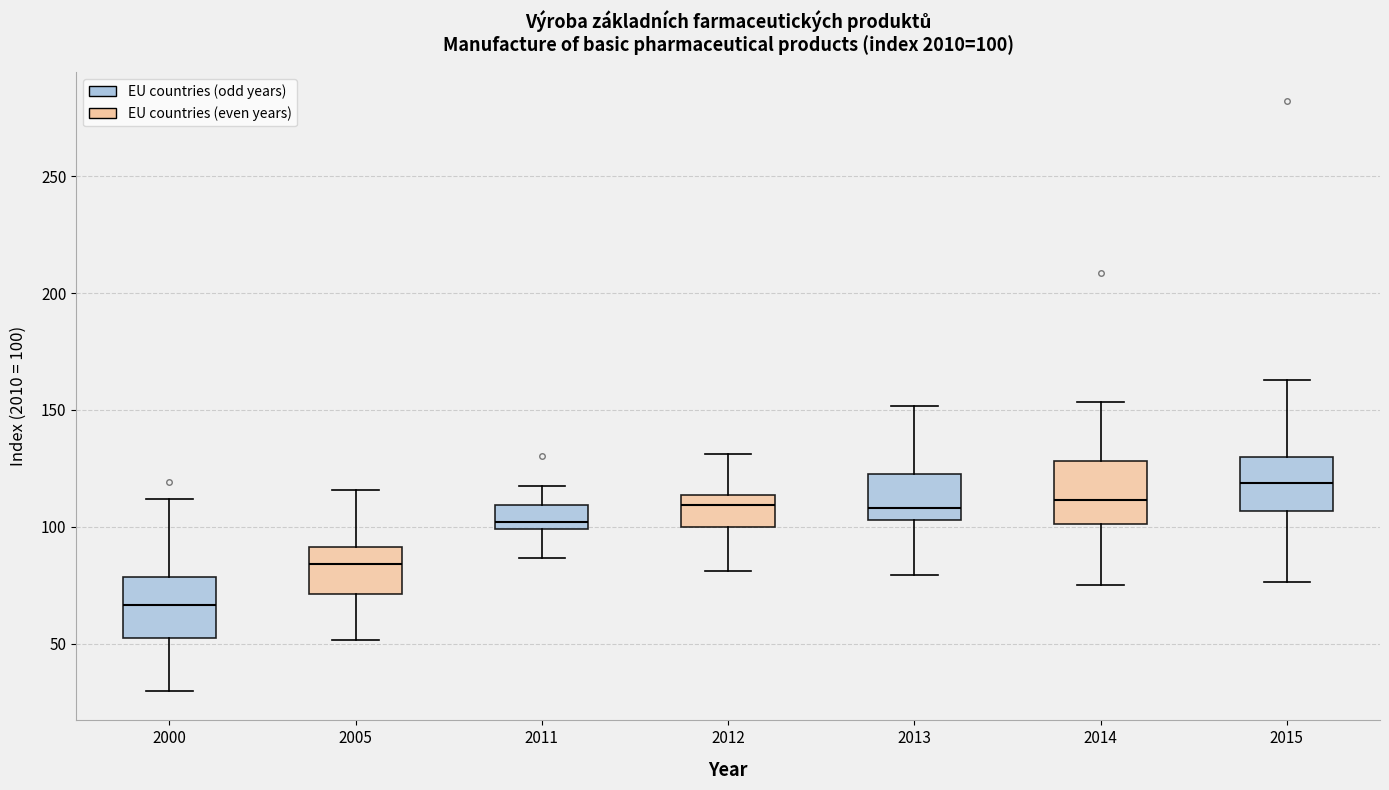

Which box has the highest median line?

2015